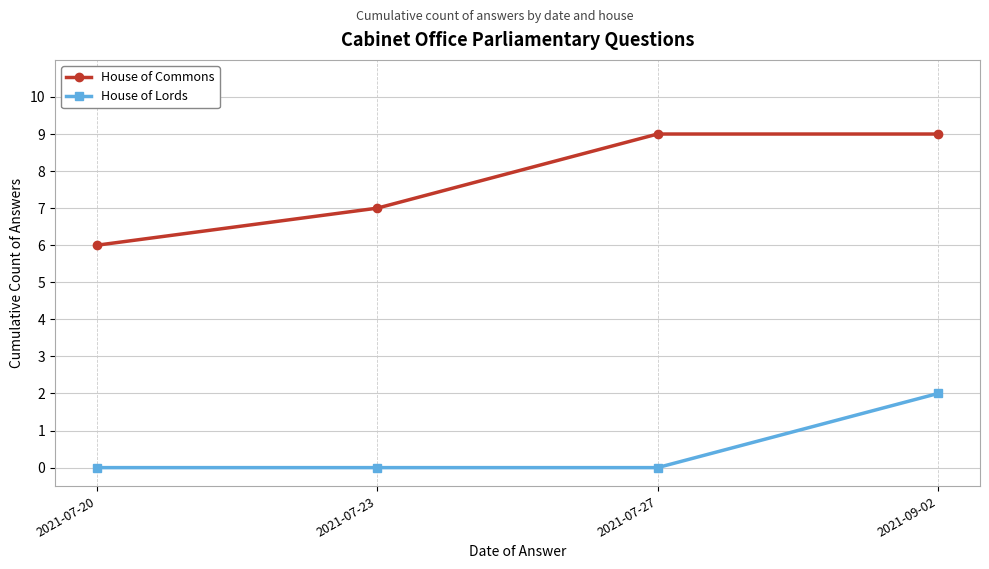

Rank the series by their maximum value, from lowest to highest.

House of Lords, House of Commons